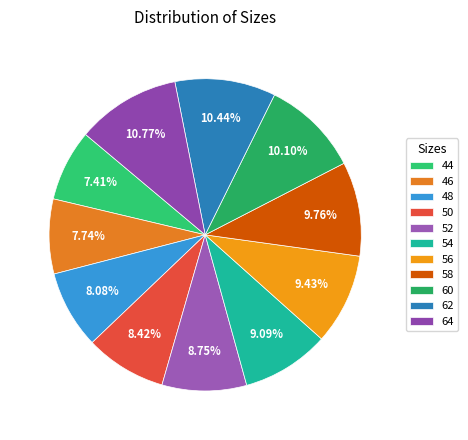

Rank the categories by value from highest to lowest.

64, 62, 60, 58, 56, 54, 52, 50, 48, 46, 44